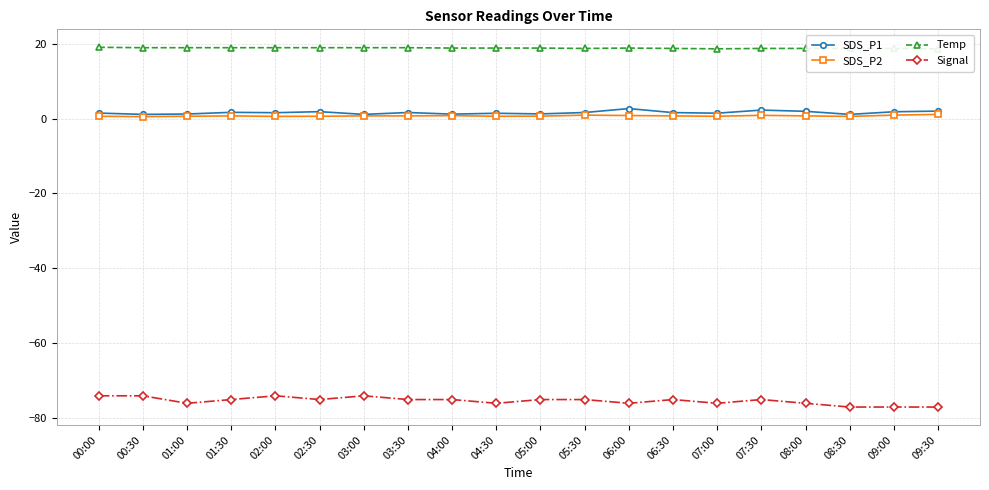

Between 02:30 and 08:00, which is larger?

08:00